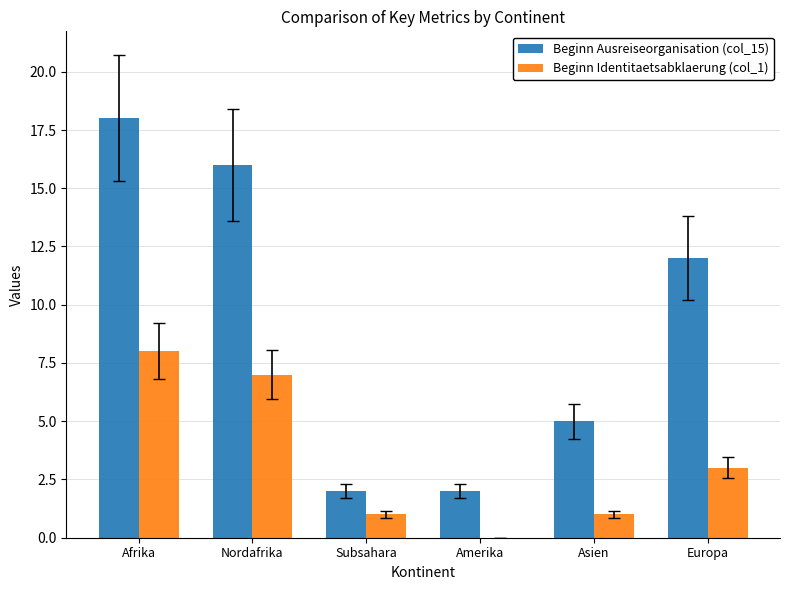

How many groups of bars are there?

6